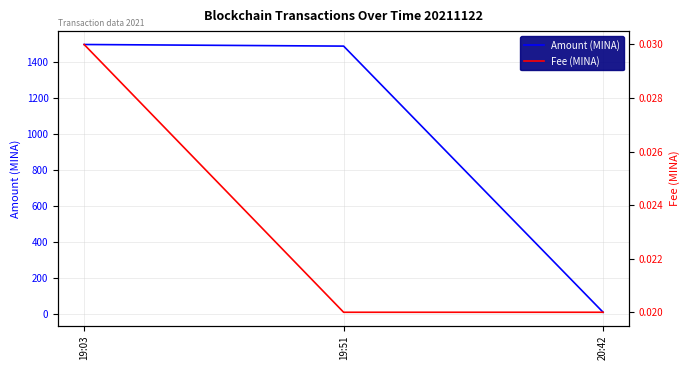

What is the label of the 1st point from the right?

20:42